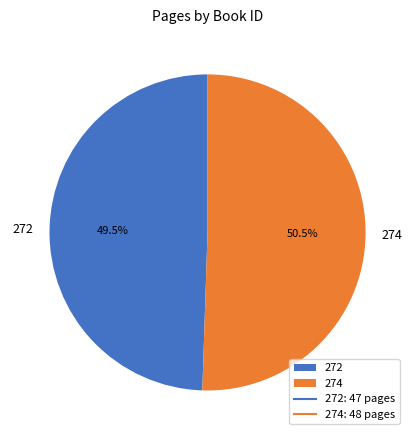

Is there a majority slice in this chart?

Yes